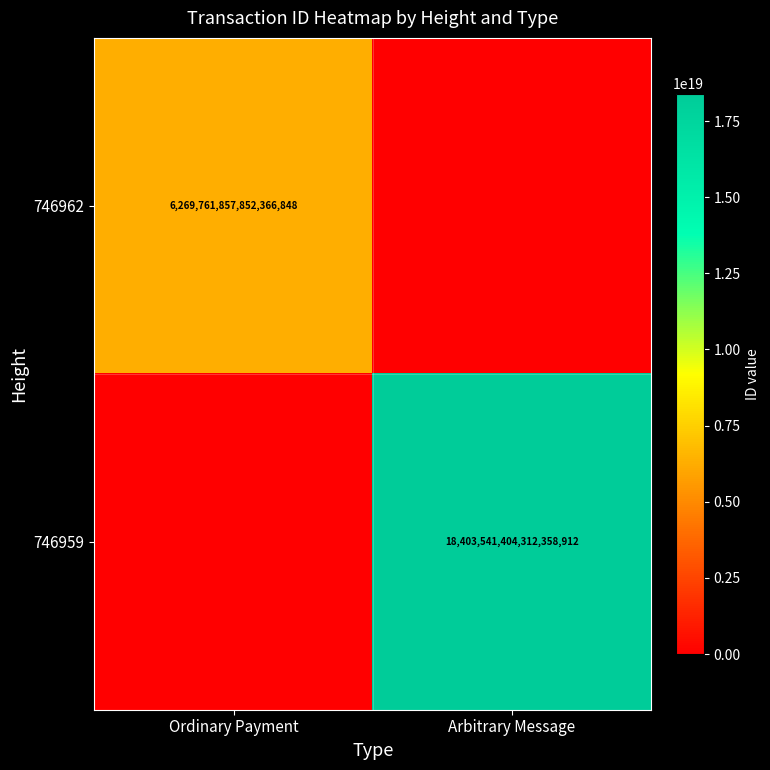

What is the total value across all series at Arbitrary Message?

18403541404312358912